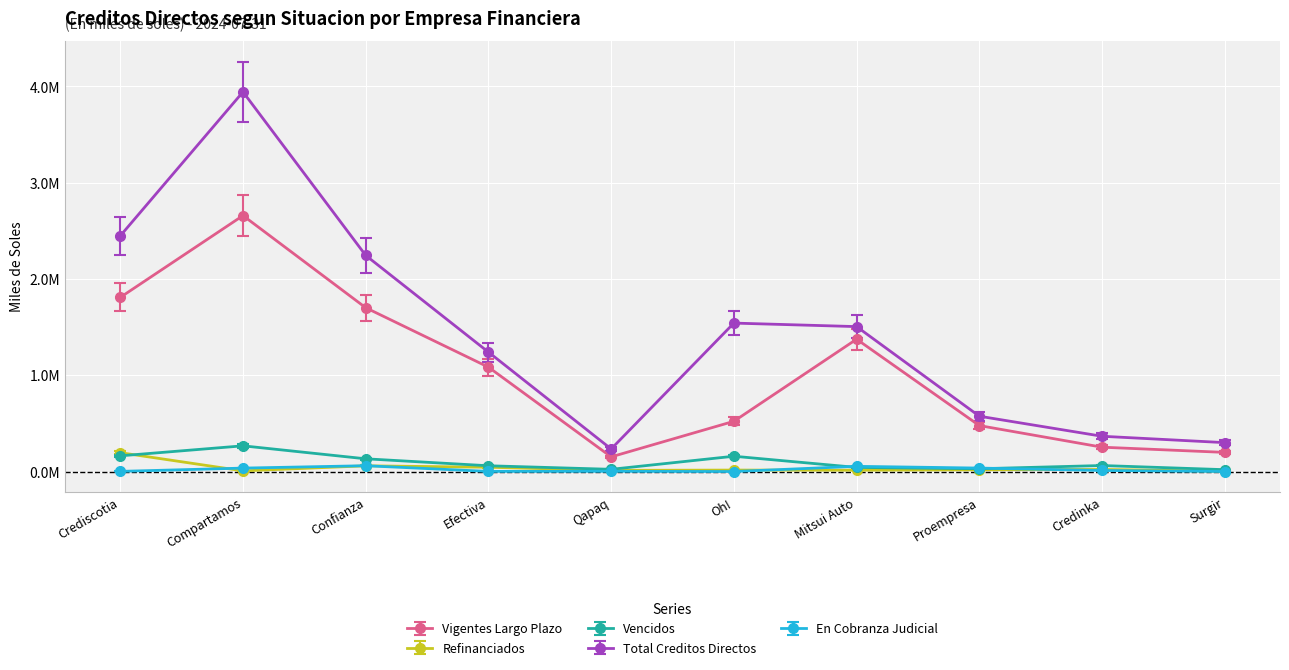

Where is the first local maximum for En Cobranza Judicial?

Confianza